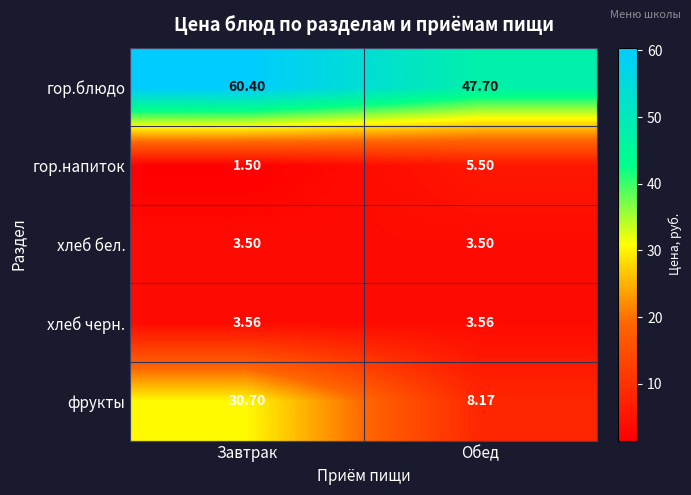

At which label does гор.блюдо reach its minimum?

Обед